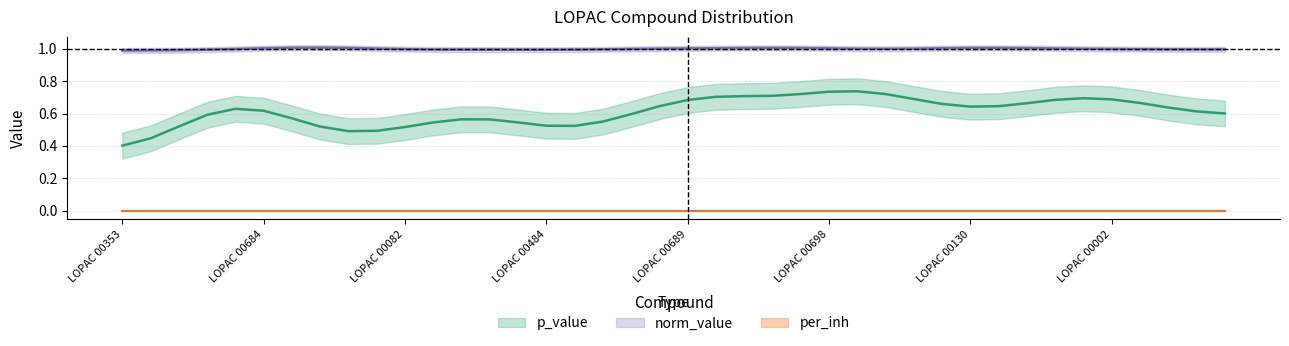

At which category does the chart reach its peak across all series?

LOPAC 00695